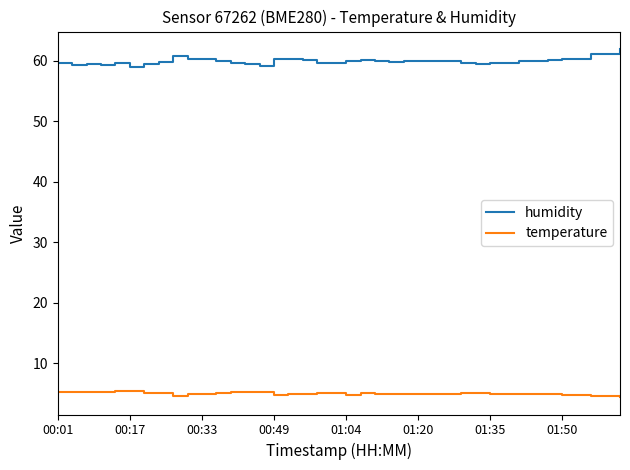

How many lines are shown in the chart?

2